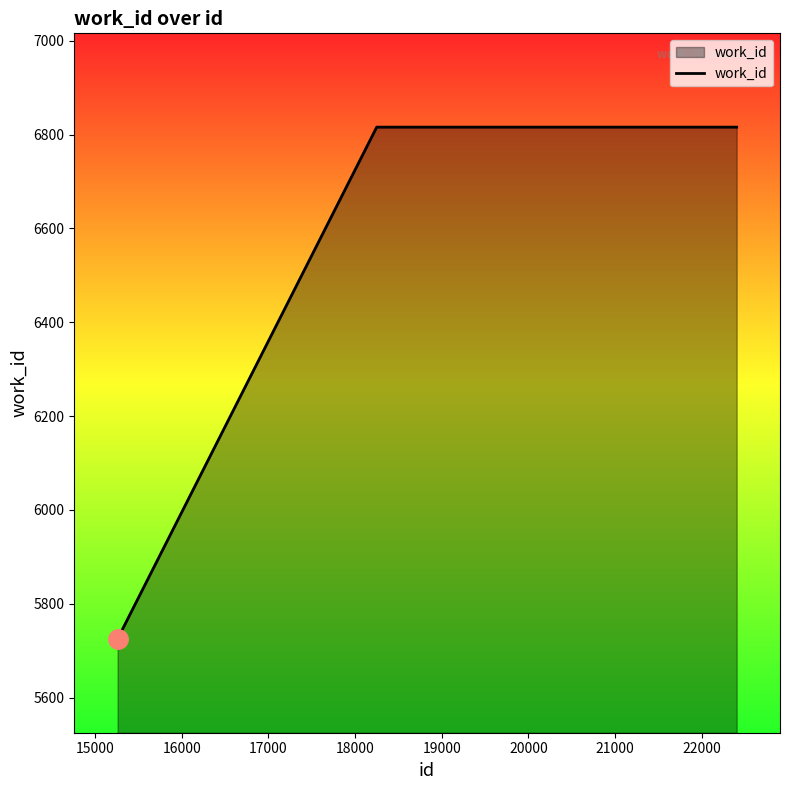

Does the chart display data point markers on the line(s)?

No